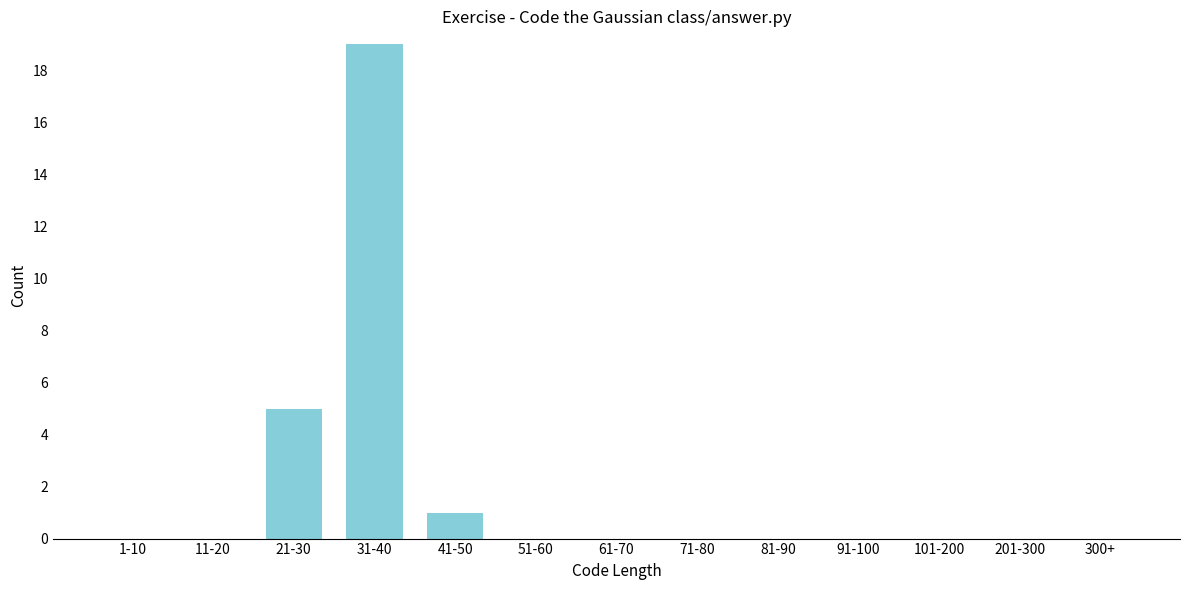

Reading left to right, what are all the values shown in this chart?

1-10=0	11-20=0	21-30=5	31-40=19	41-50=1	51-60=0	61-70=0	71-80=0	81-90=0	91-100=0	101-200=0	201-300=0	300+=0